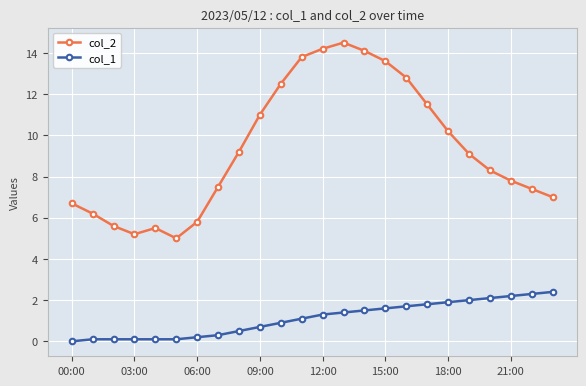

What is the value of the col_1 point at the 12th from the left?

1.1